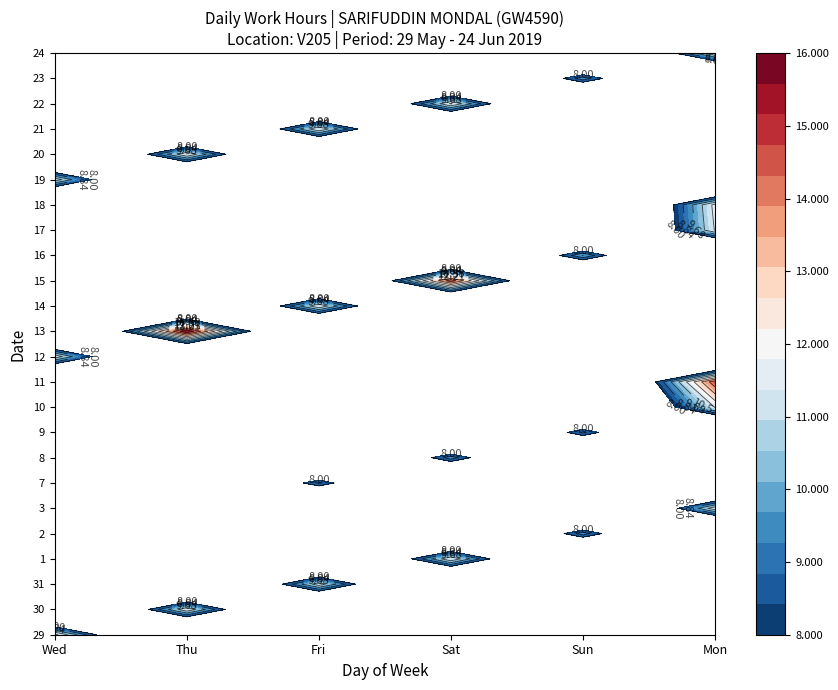

Is the value of 30 at Sun greater than the value of 24 at Sun?

No